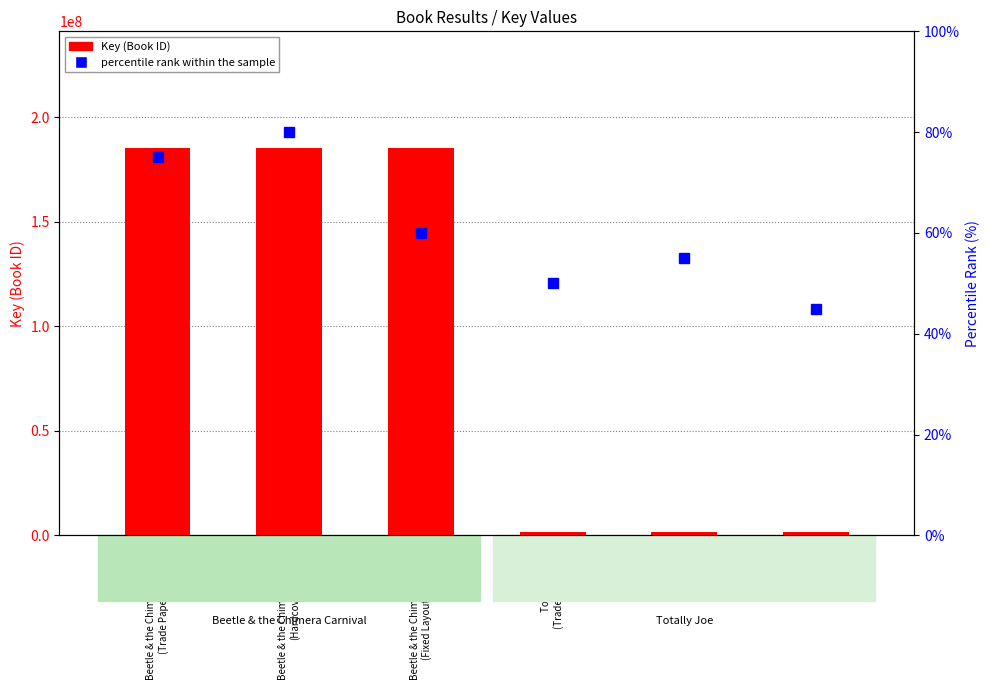

Read the Key (Book ID) value at Beetle & the Chimera Carnival
(Fixed Layout eBook), to the nearest 100.

185413500